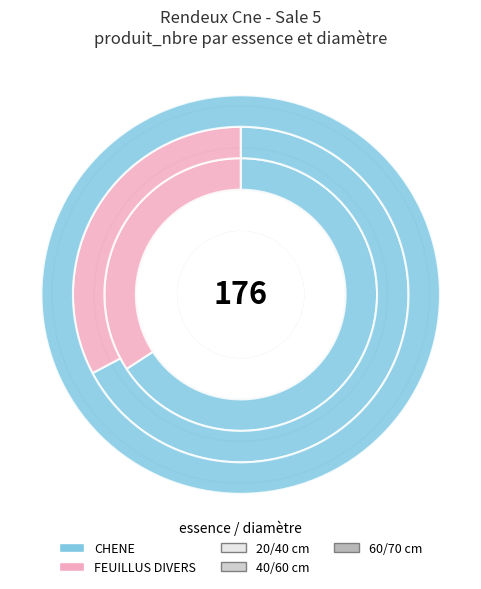

Is there a majority slice in this chart?

Yes